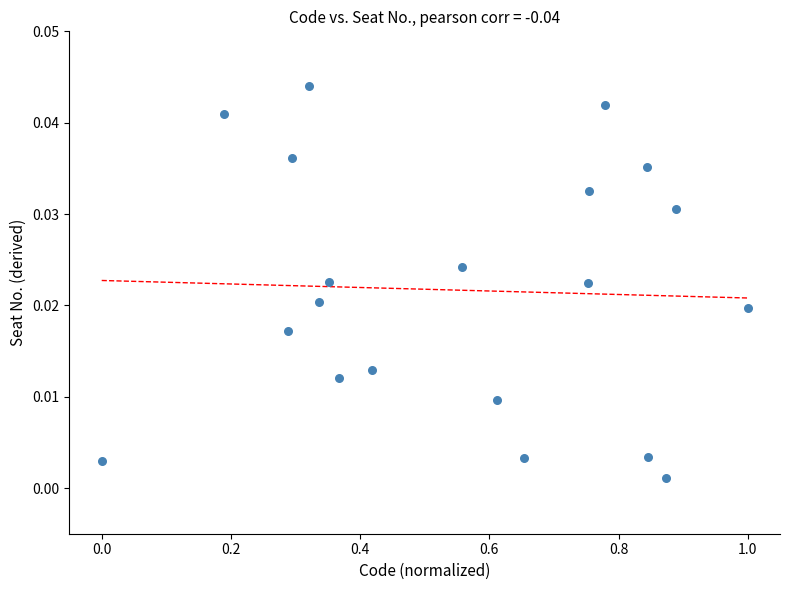

What is the range of X values (max minus min)?

1.0